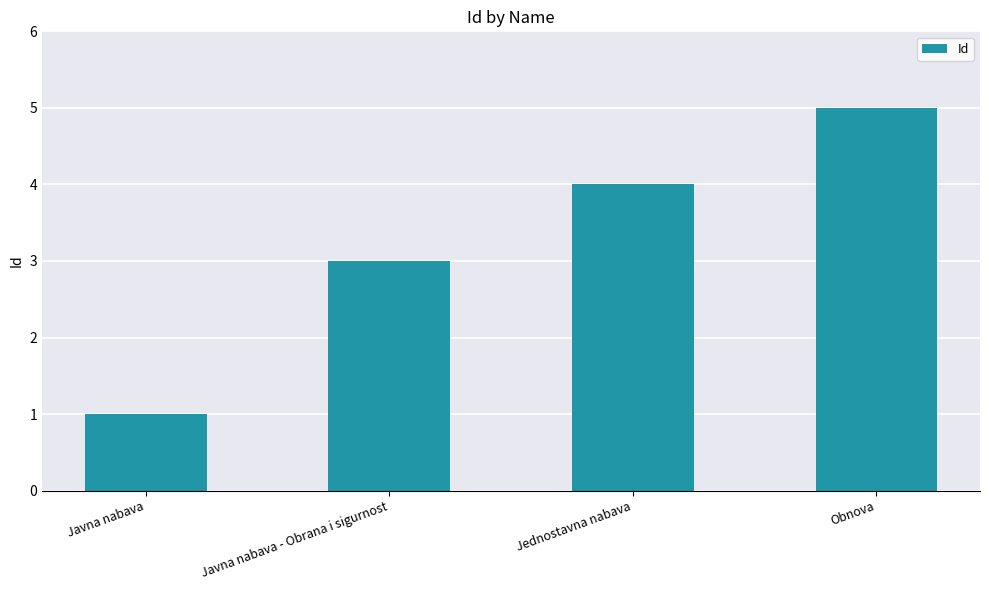

What is the sum of the values at Javna nabava and Obnova?

6